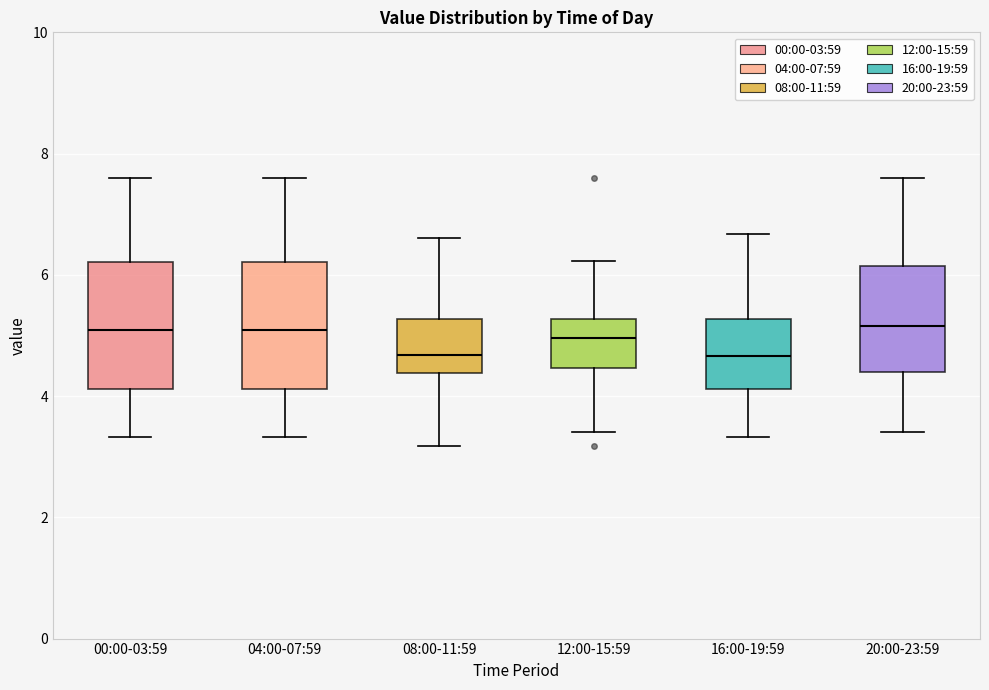

Where is the lower edge of the box for 12:00-15:59 on the y-axis? The values are not printed on the chart, so give them approximately, as read against the axis.

4.4